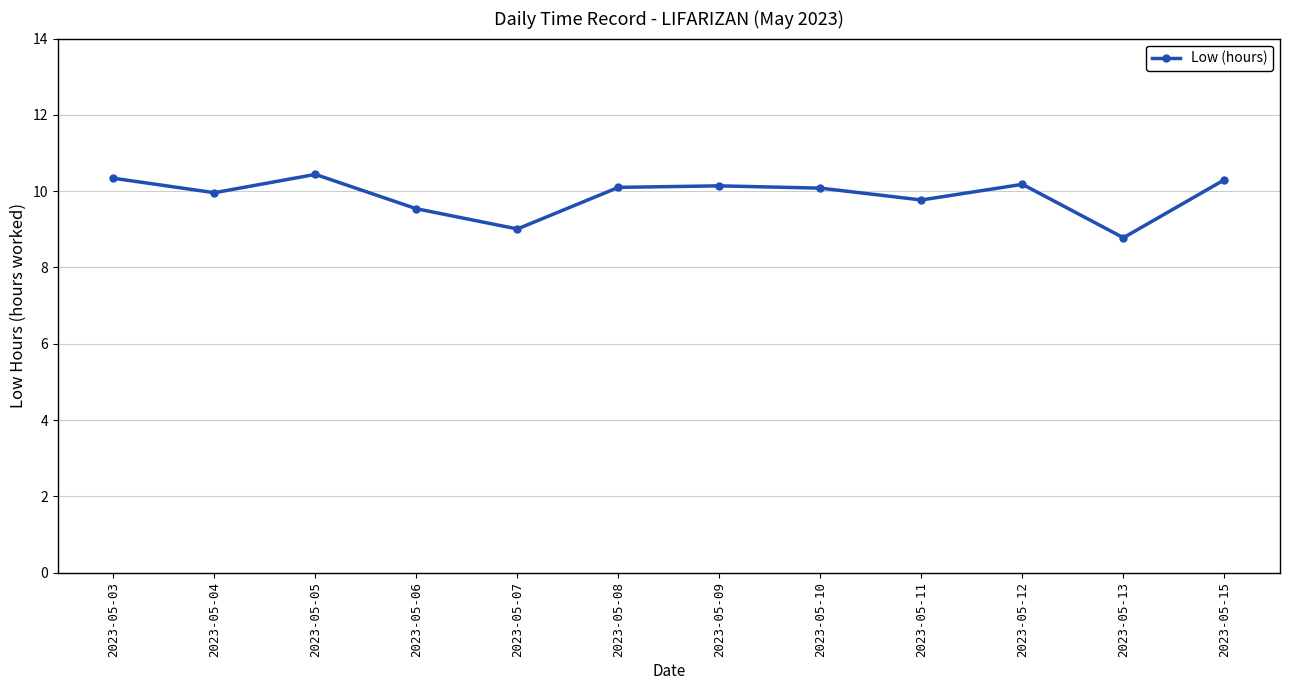

What is the value of the 10th point from the left?

10.2